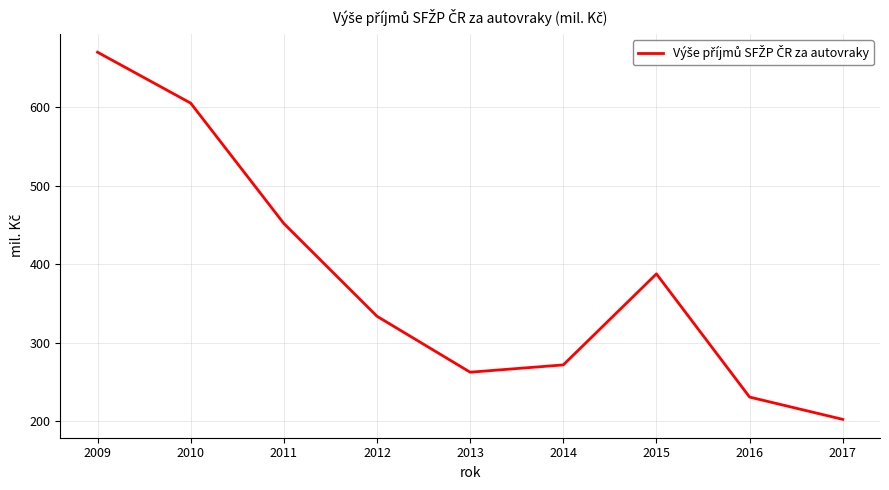

How many values are below 333?

4